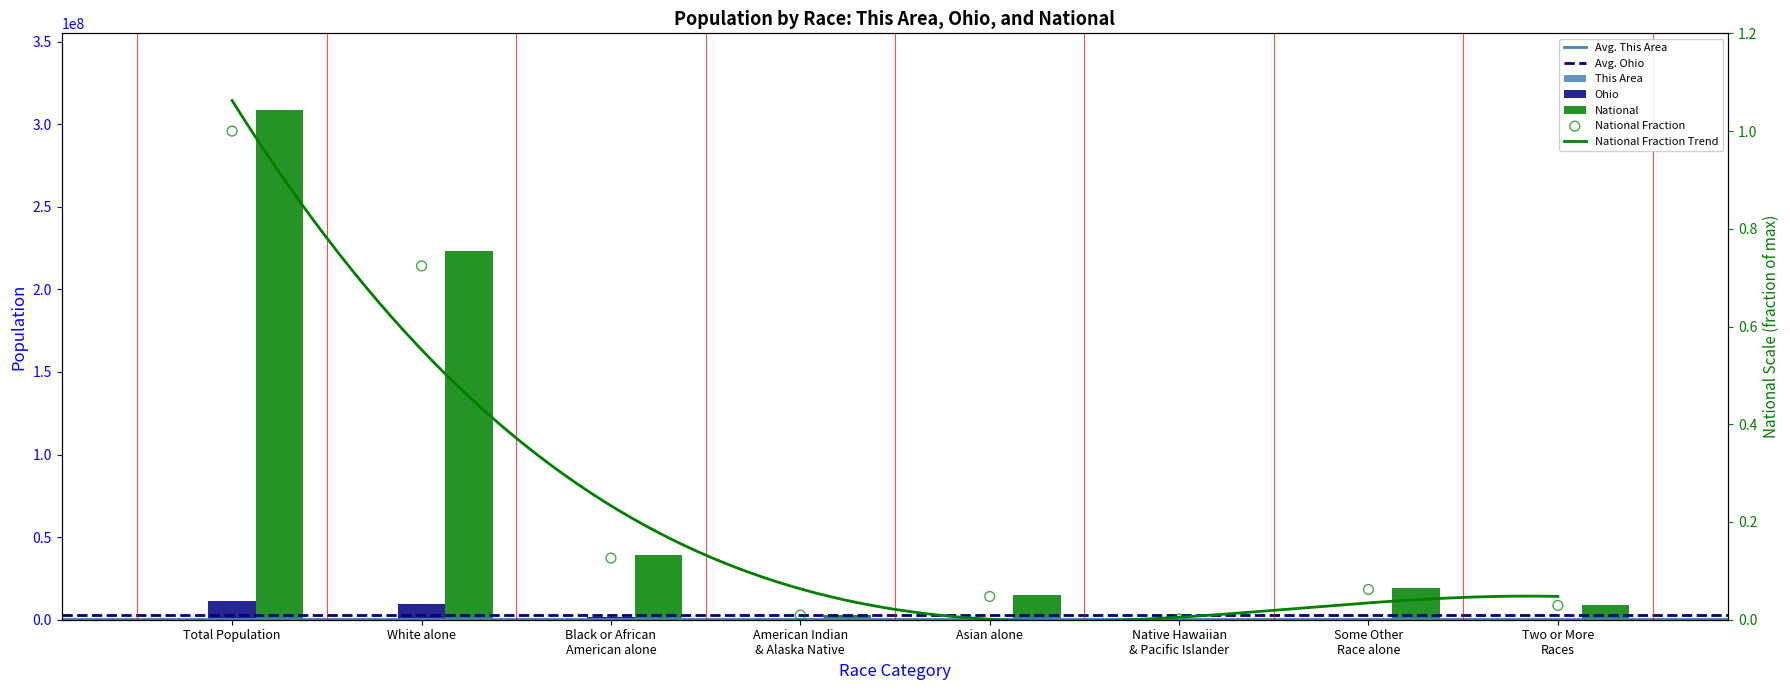

Is the value of This Area at Native Hawaiian
& Pacific Islander greater than the value of National at Some Other
Race alone?

No